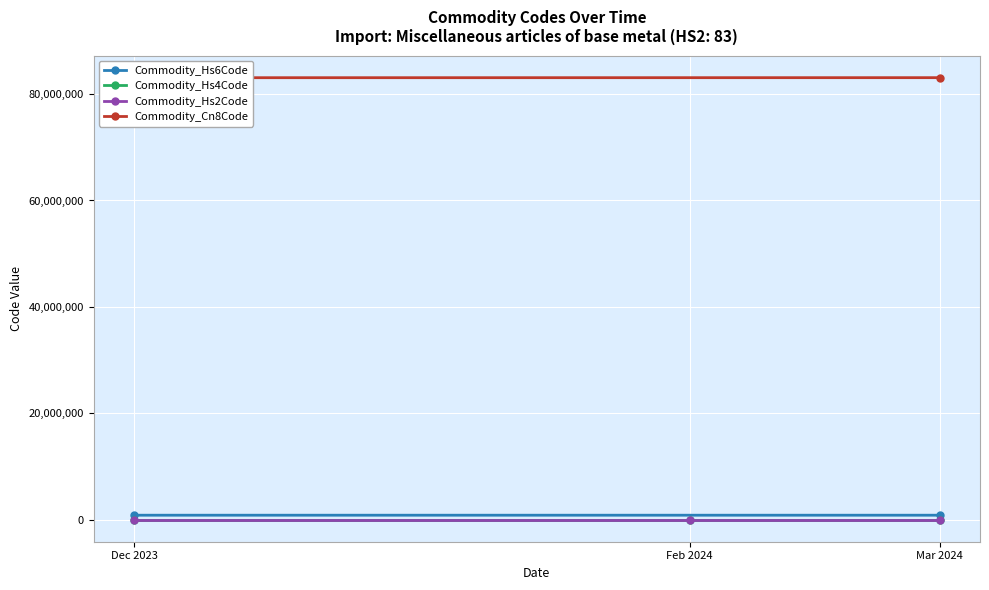

How many distinct data groups are displayed?

4